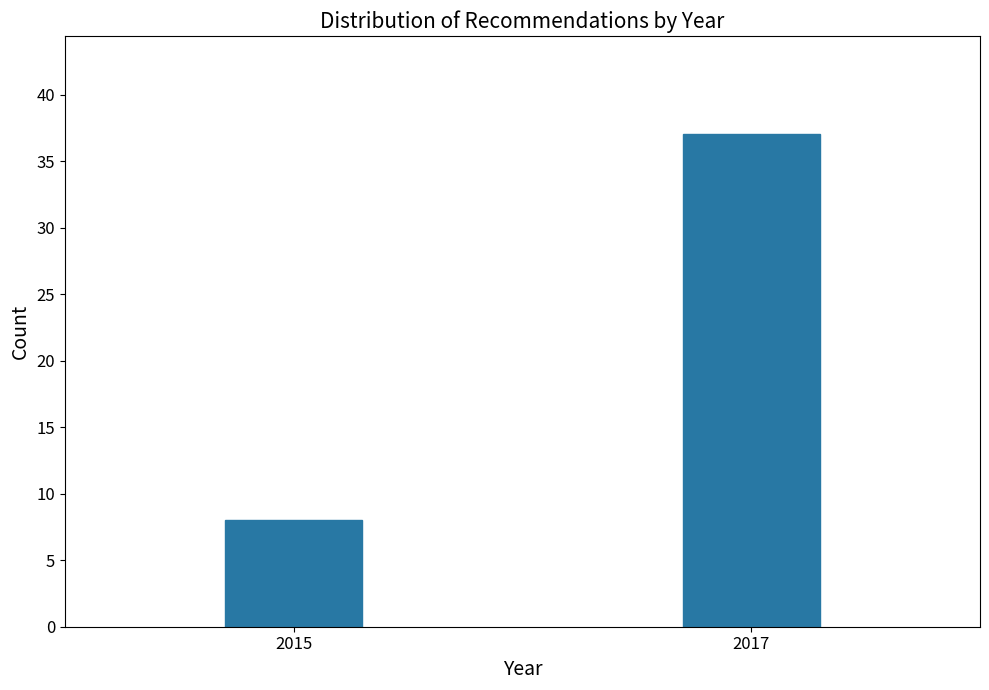

Reading right to left, list all the values displayed in this chart.

37	8